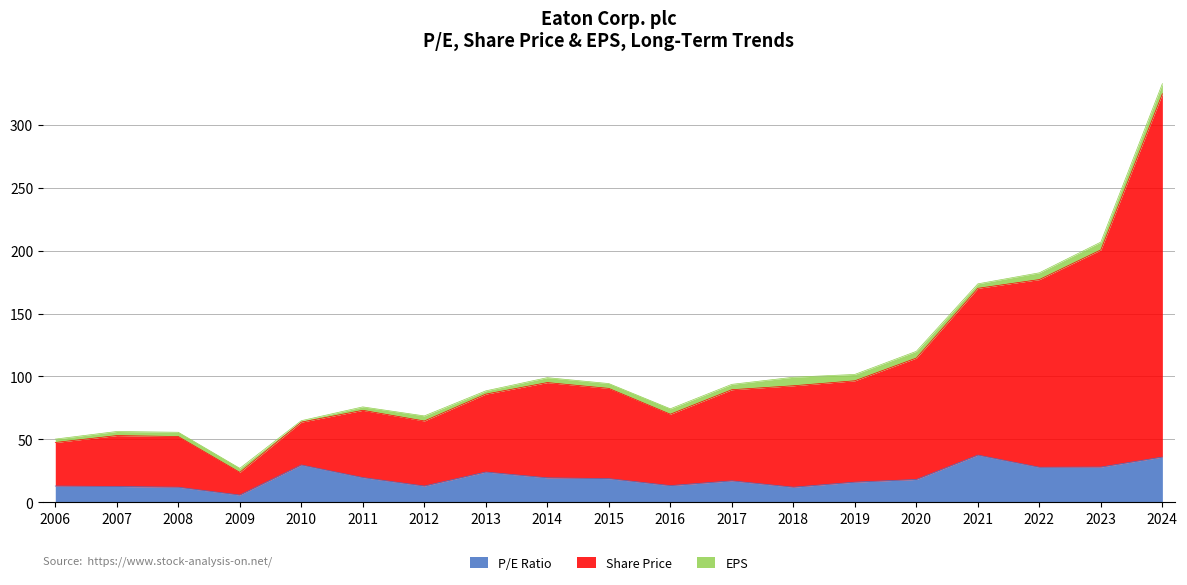

The value of P/E Ratio at 2011 is 19.6. True or false?

True